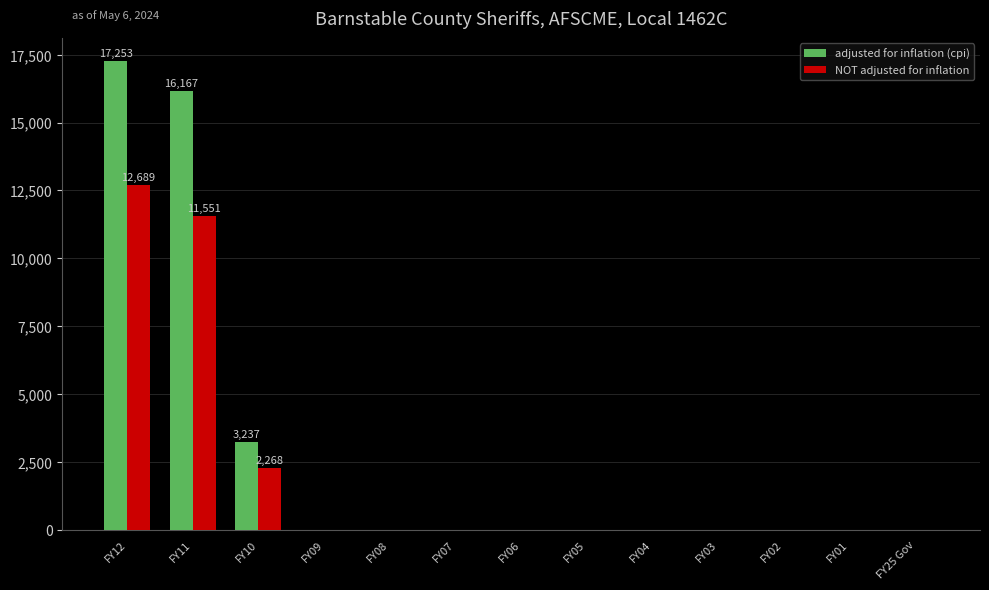

What are all the series names shown in the legend?

adjusted for inflation (cpi), NOT adjusted for inflation